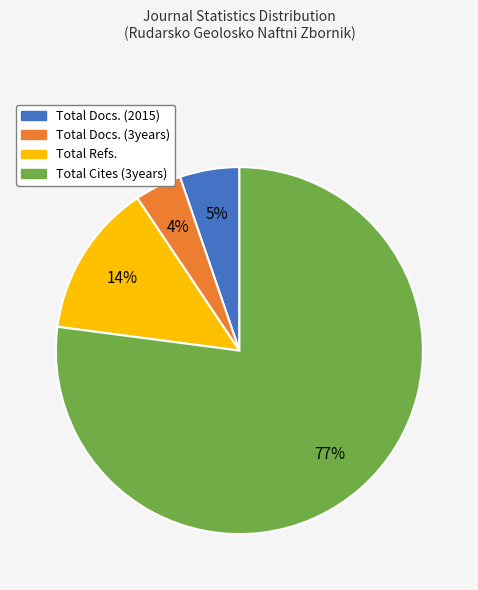

Is it true that Total Docs. (3years) is 11% of the pie?

False